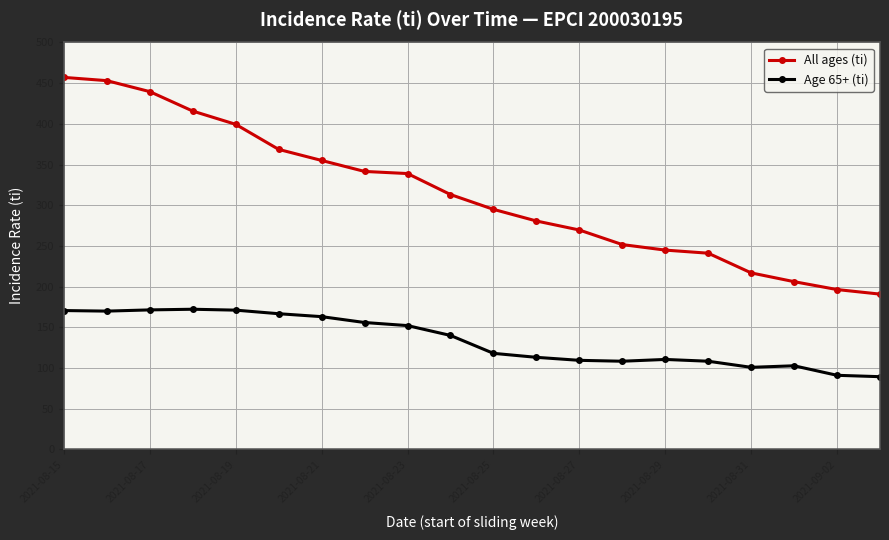

Rank the series by their maximum value, from lowest to highest.

Age 65+ (ti), All ages (ti)